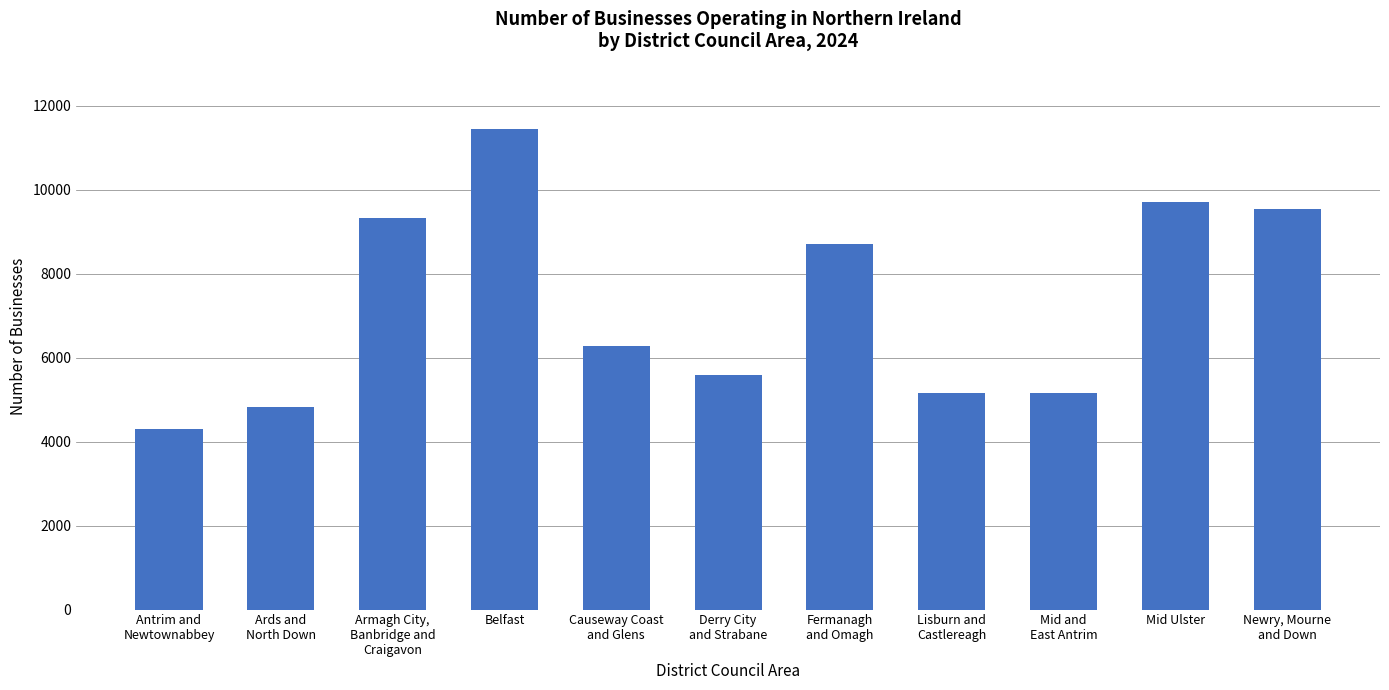

The value at Belfast is 11445. True or false?

True